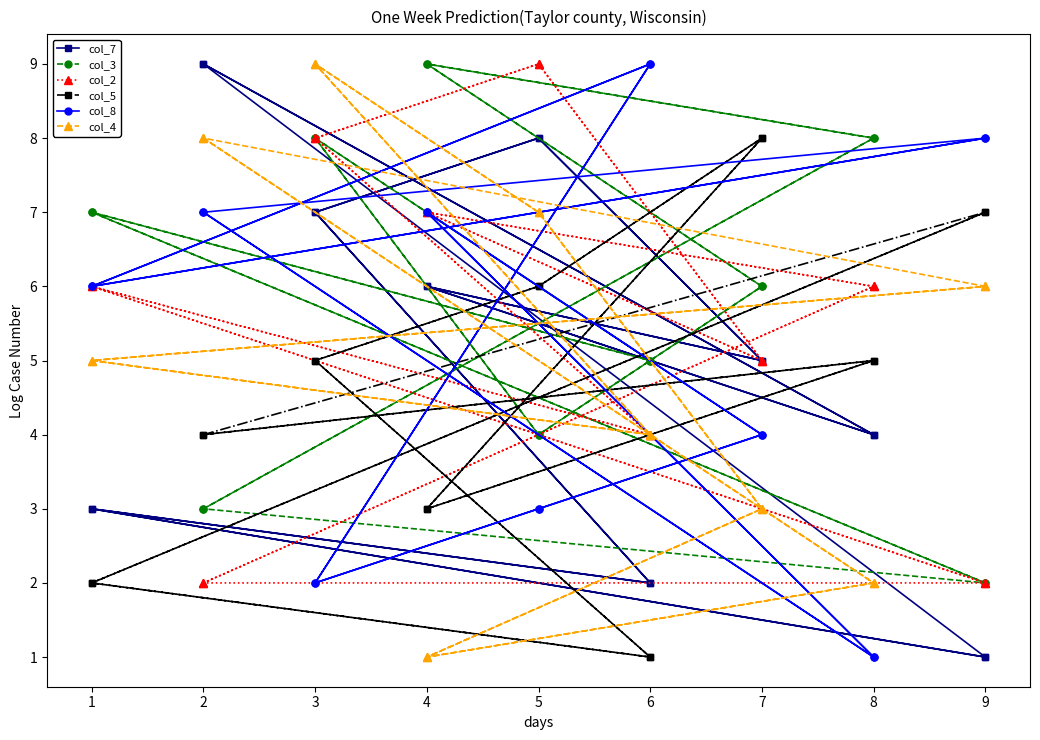

List the series in order of their peak value, lowest first.

col_5, col_7, col_3, col_2, col_8, col_4